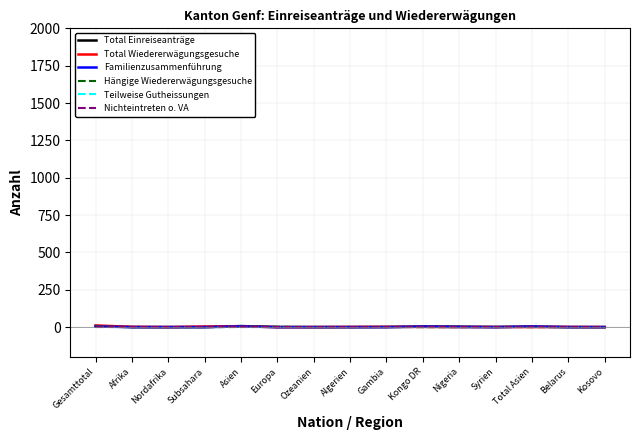

What is the average value of the Familienzusammenführung series?

1